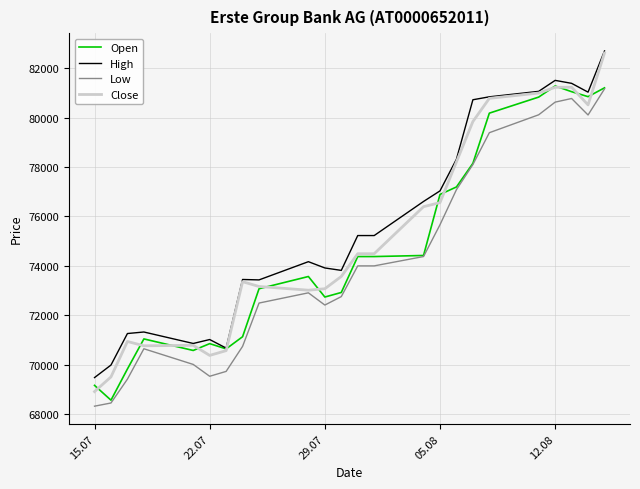

What is the maximum value for High?

82694